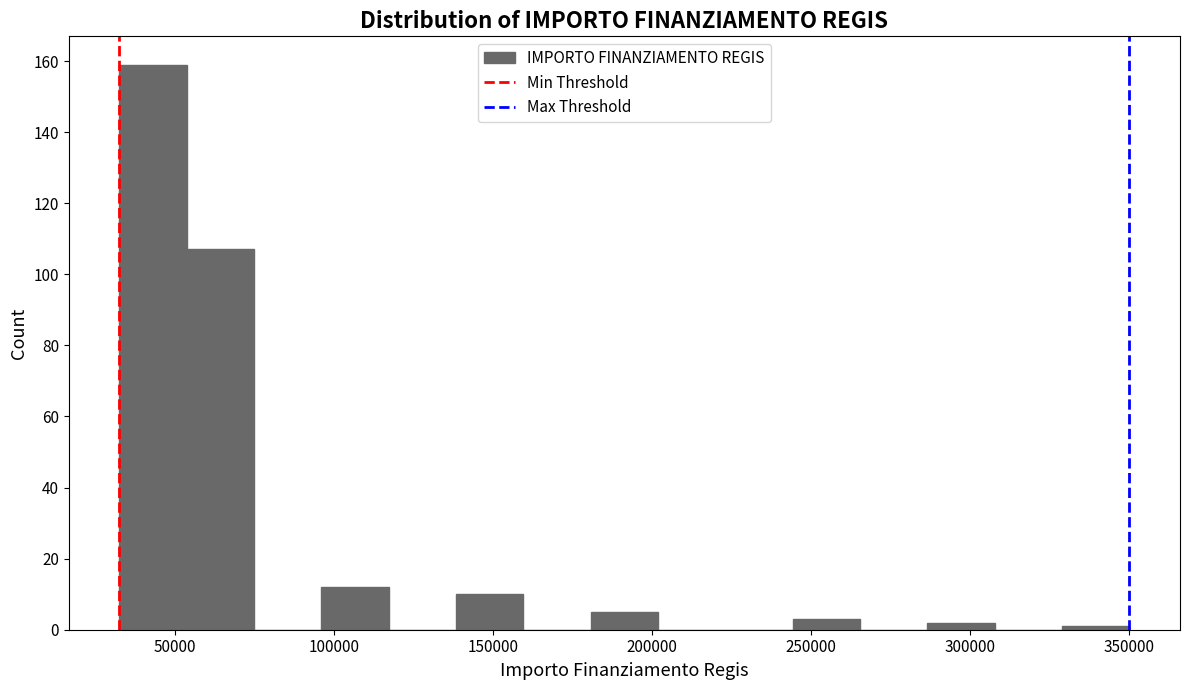

What is the height of the bar covering 180000 to 200000 on the x-axis? Neither the bar edges nor the heights are printed on the chart, so give them approximately, as read against the axes.

6